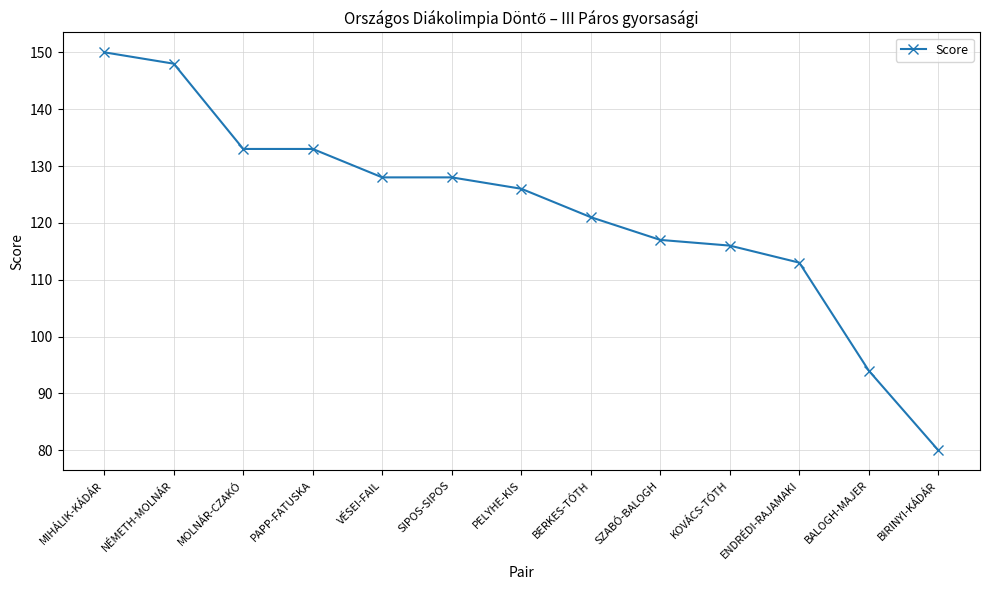

What is the value of the 2nd point from the left?

148